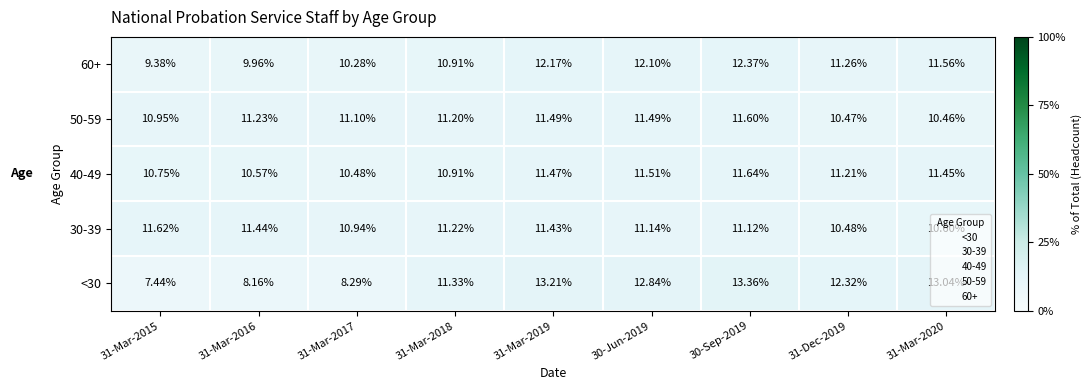

Which series changed the most between 31-Mar-2017 and 30-Jun-2019?

<30